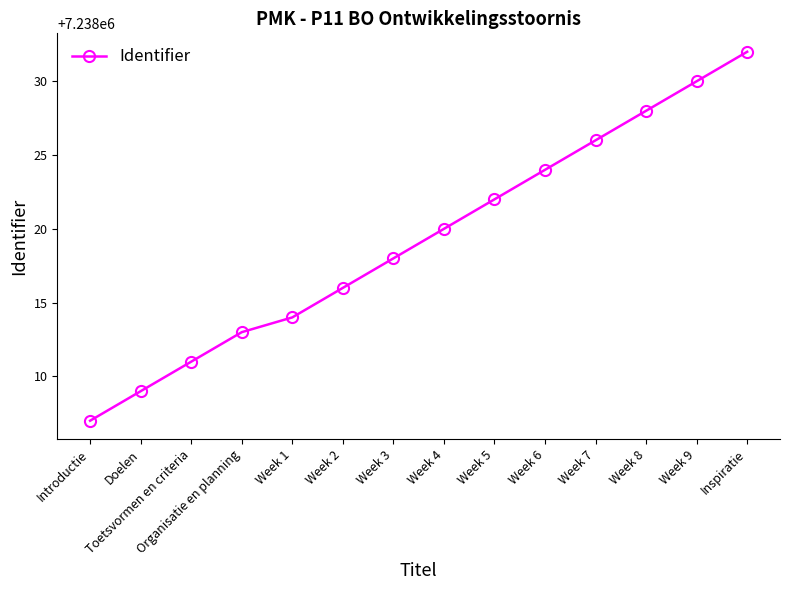

How many lines are shown in the chart?

1